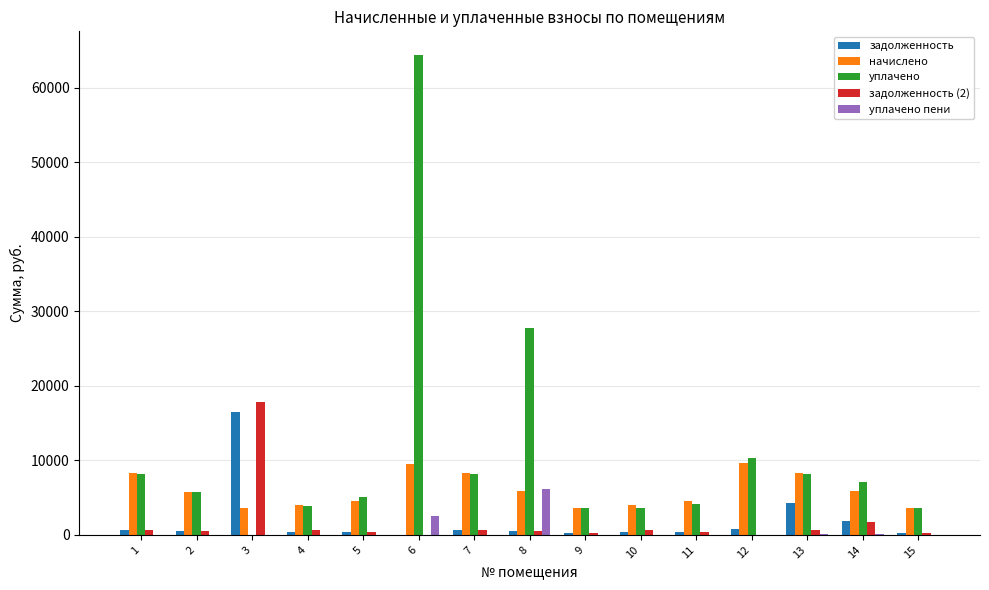

What is the maximum value shown in the chart?

64350.2